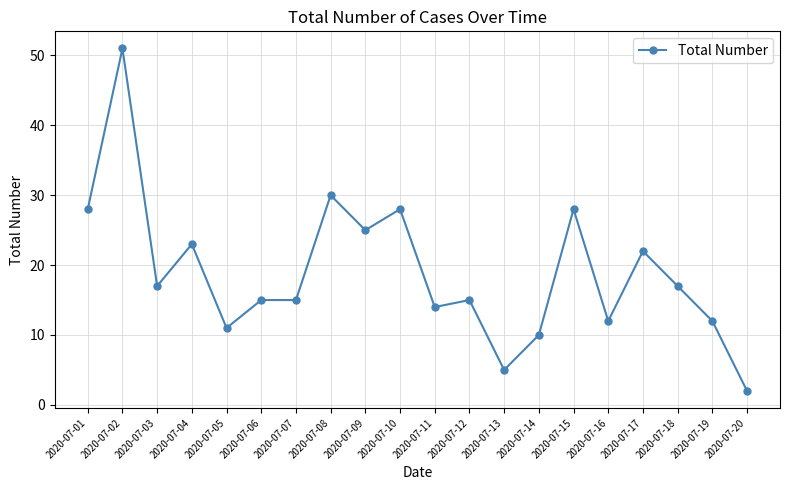

What is the difference between the second highest and second lowest values?

25